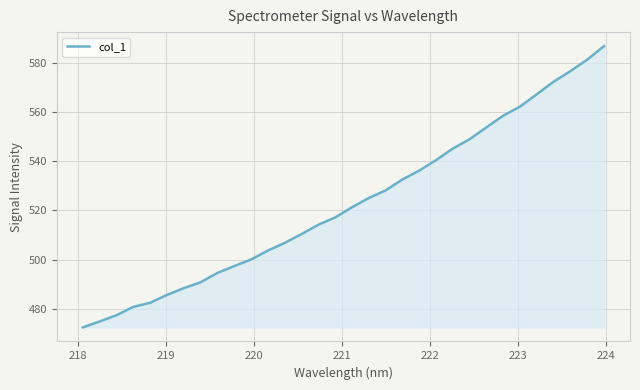

What is the smallest value displayed?

472.4